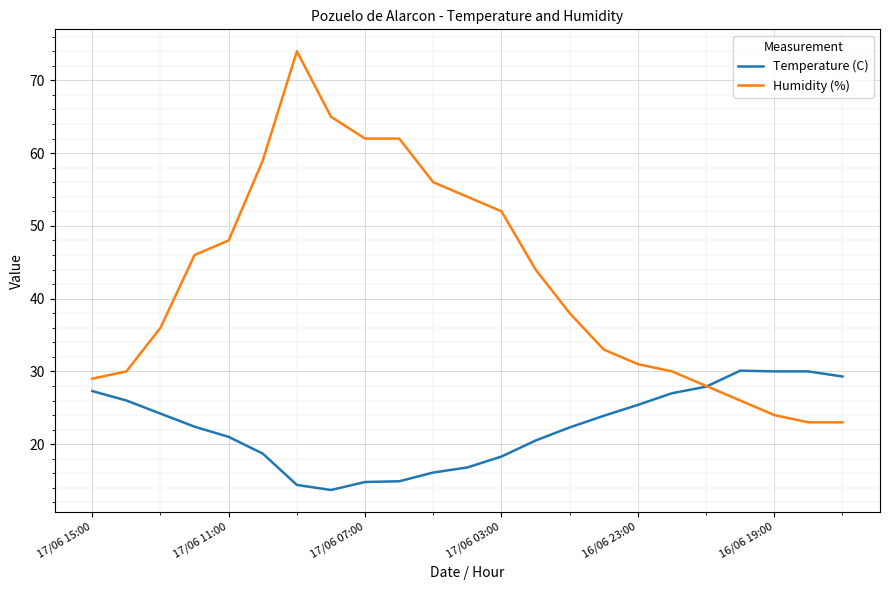

What are all the series names shown in the legend?

Temperature (C), Humidity (%)